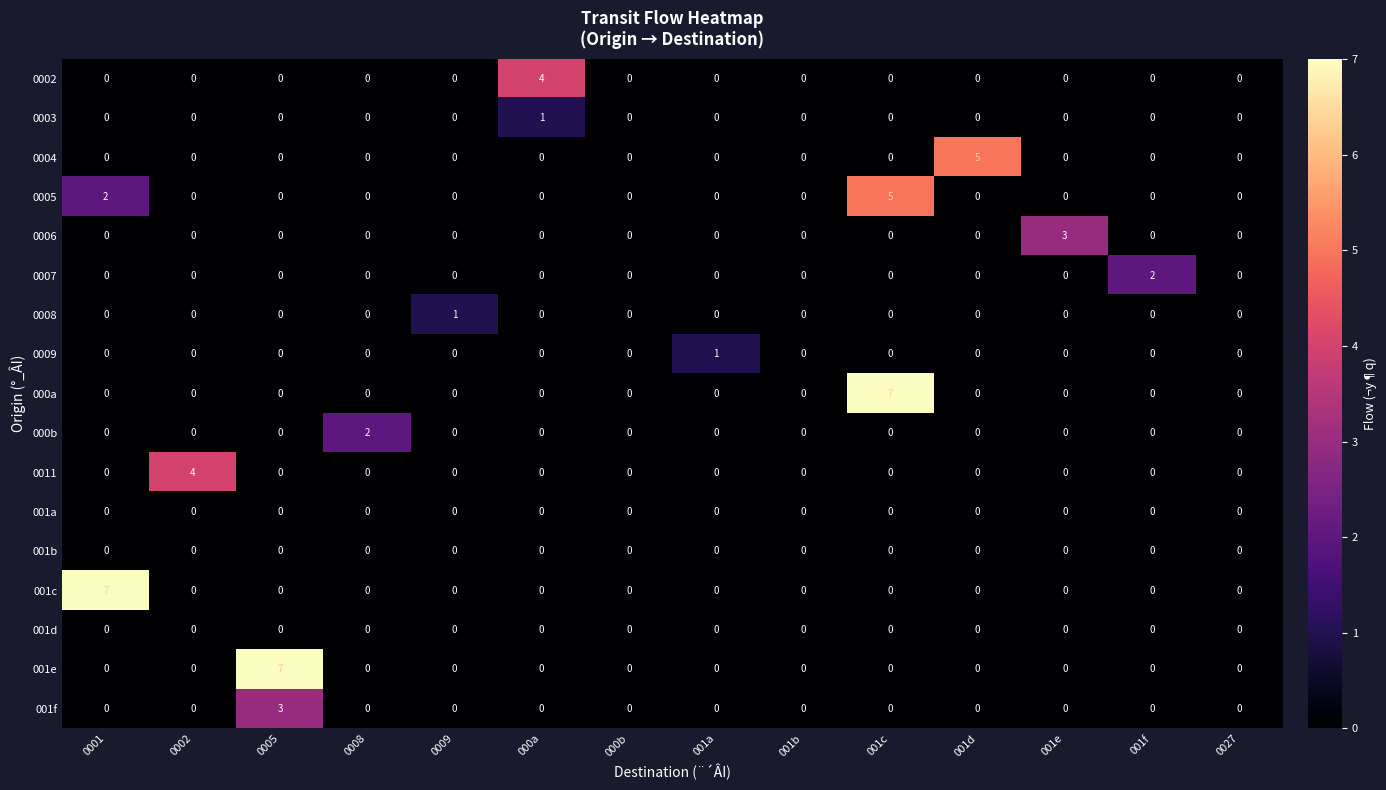

Count the 000a values in the range 0 to 1.

13